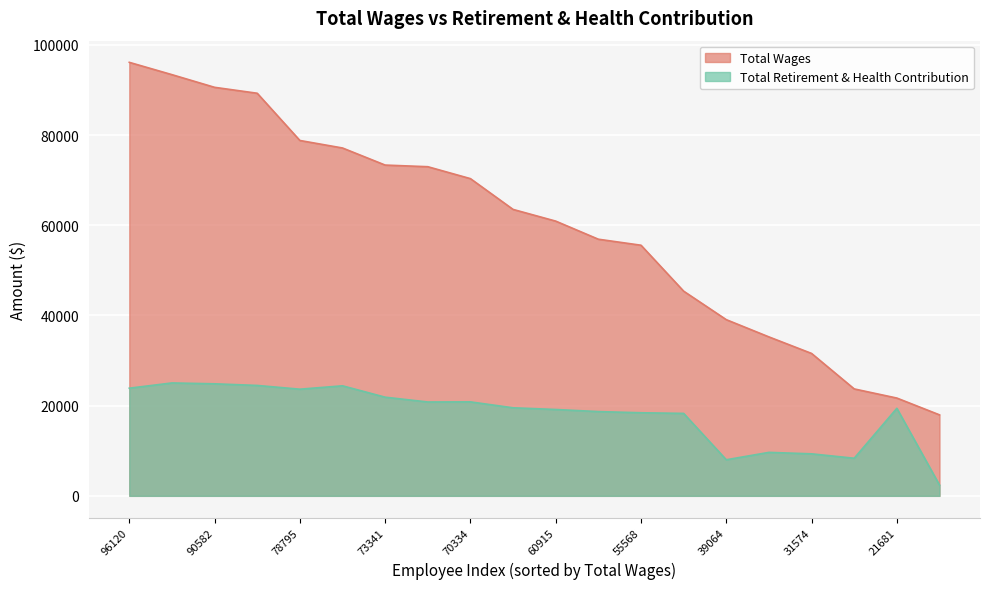

What is the average value of the Total Retirement & Health Contribution series?

18046